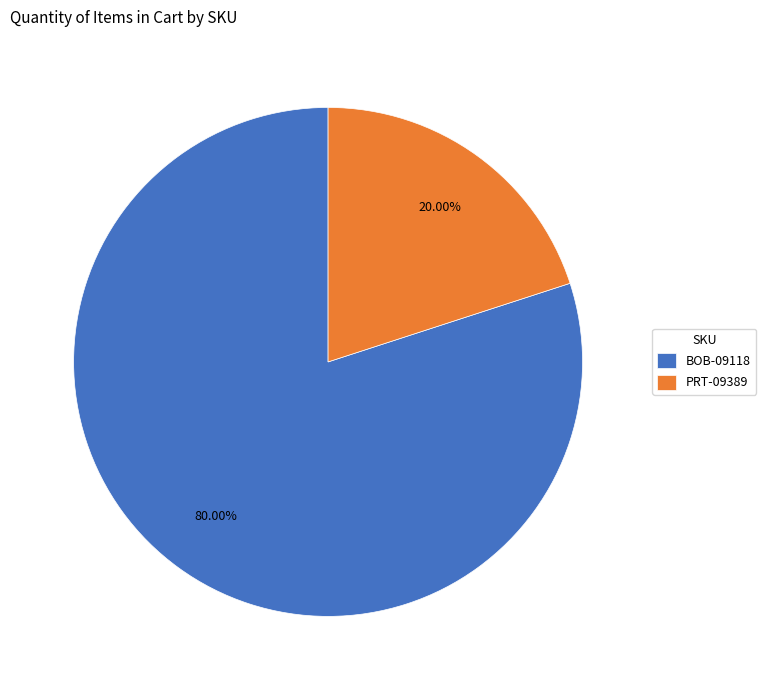

To the nearest percent, what is the average slice percentage?

50%